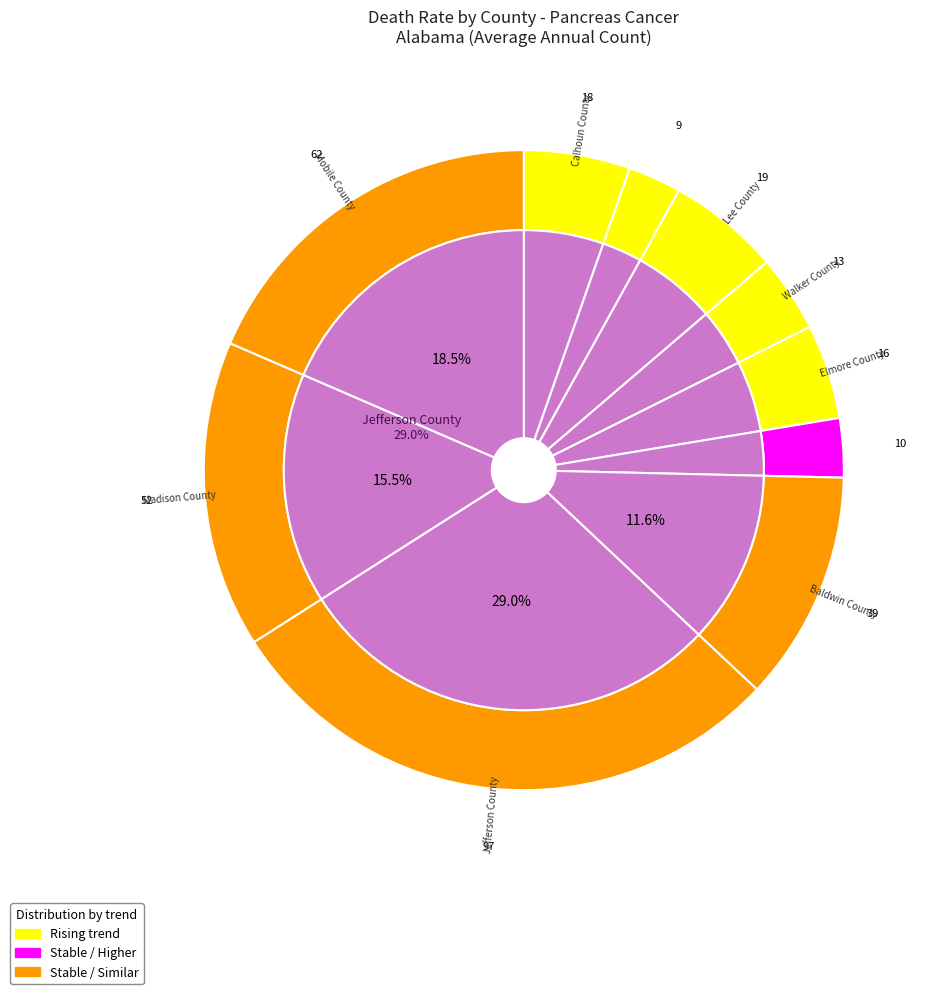

To the nearest percent, what is the average slice percentage?

10%